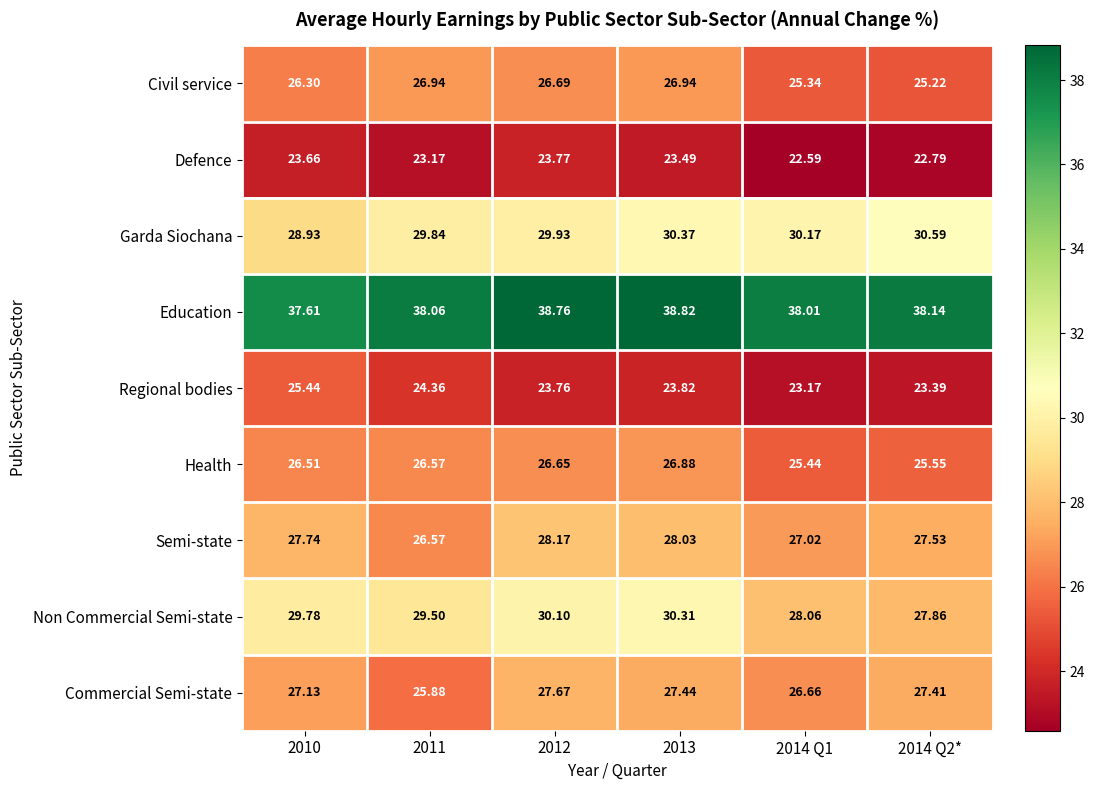

At how many categories does at least one series exceed 30?

6